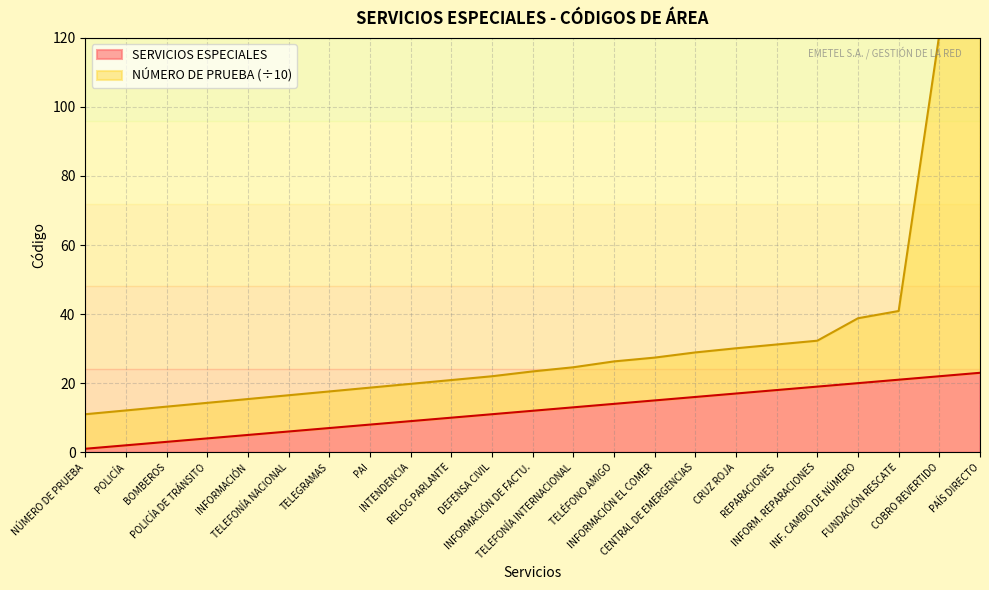

Is it true that NÚMERO DE PRUEBA equals 62.6 at FUNDACIÓN RESCATE?

False